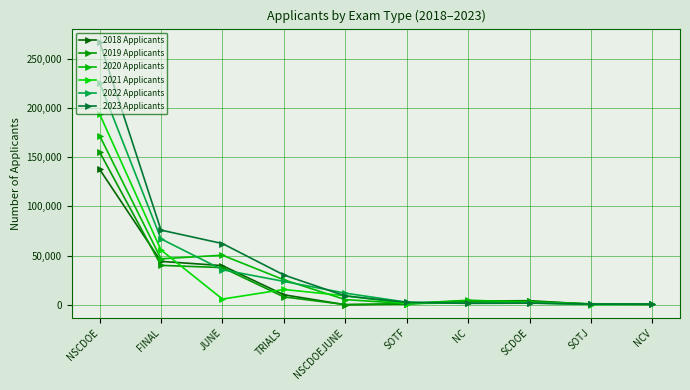

Is it true that 2018 Applicants equals 1005 at SOTF?

False